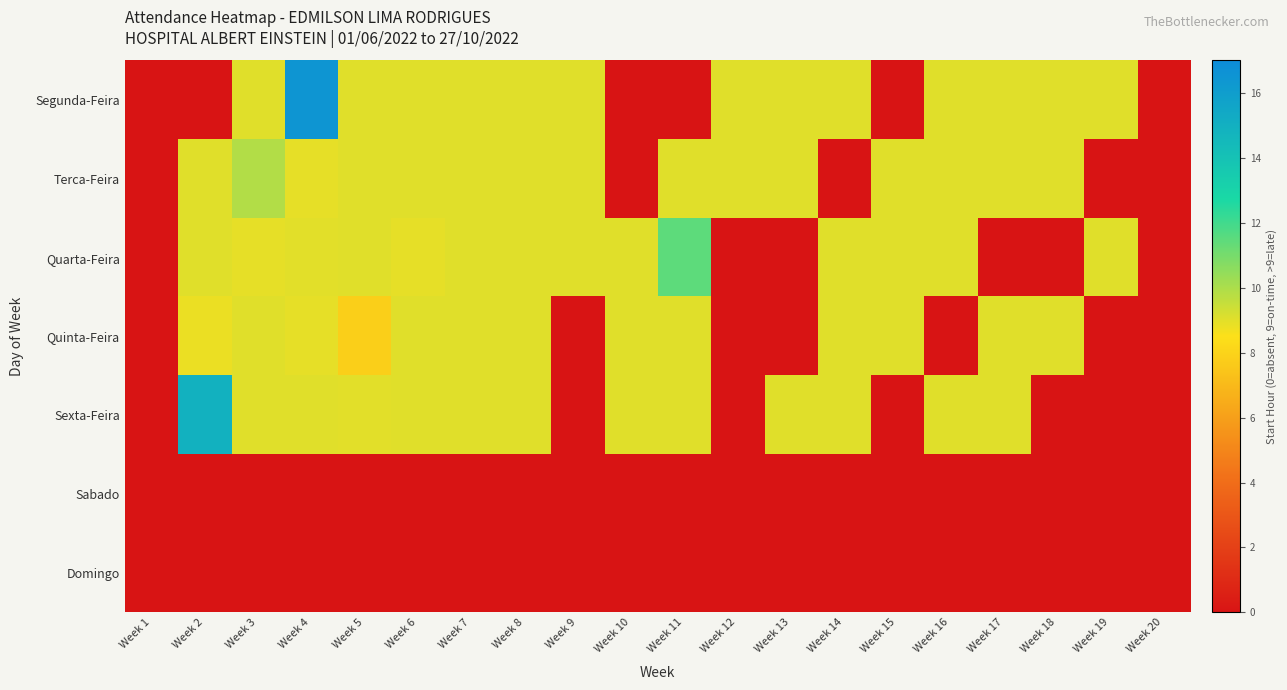

Reading left to right, transcribe all the data shown in this chart.

Segunda-Feira: Week 1=0.0	Week 2=0.0	Week 3=9.0	Week 4=16.5	Week 5=9.0	Week 6=9.0	Week 7=9.0	Week 8=9.0	Week 9=9.0	Week 10=0.0	Week 11=0.0	Week 12=9.0	Week 13=9.0	Week 14=9.0	Week 15=0.0	Week 16=9.0	Week 17=9.0	Week 18=9.0	Week 19=9.0	Week 20=0.0
Terca-Feira: Week 1=0.0	Week 2=9.0	Week 3=9.9	Week 4=8.9	Week 5=9.0	Week 6=9.0	Week 7=9.0	Week 8=9.0	Week 9=9.0	Week 10=0.0	Week 11=9.0	Week 12=9.0	Week 13=9.0	Week 14=0.0	Week 15=9.0	Week 16=9.0	Week 17=9.0	Week 18=9.0	Week 19=0.0	Week 20=0.0
Quarta-Feira: Week 1=0.0	Week 2=9.0	Week 3=8.9	Week 4=9.0	Week 5=9.0	Week 6=8.9	Week 7=9.0	Week 8=9.0	Week 9=9.0	Week 10=9.0	Week 11=11.5	Week 12=0.0	Week 13=0.0	Week 14=9.0	Week 15=9.0	Week 16=9.0	Week 17=0.0	Week 18=0.0	Week 19=9.0	Week 20=0.0
Quinta-Feira: Week 1=0.0	Week 2=8.8	Week 3=9.0	Week 4=8.9	Week 5=7.8	Week 6=9.0	Week 7=9.0	Week 8=9.0	Week 9=0.0	Week 10=9.0	Week 11=9.0	Week 12=0.0	Week 13=0.0	Week 14=9.0	Week 15=9.0	Week 16=0.0	Week 17=9.0	Week 18=9.0	Week 19=0.0	Week 20=0.0
Sexta-Feira: Week 1=0.0	Week 2=14.9	Week 3=9.0	Week 4=9.0	Week 5=9.0	Week 6=9.0	Week 7=9.0	Week 8=9.0	Week 9=0.0	Week 10=9.0	Week 11=9.0	Week 12=0.0	Week 13=9.0	Week 14=9.0	Week 15=0.0	Week 16=9.0	Week 17=9.0	Week 18=0.0	Week 19=0.0	Week 20=0.0
Sabado: Week 1=0.0	Week 2=0.0	Week 3=0.0	Week 4=0.0	Week 5=0.0	Week 6=0.0	Week 7=0.0	Week 8=0.0	Week 9=0.0	Week 10=0.0	Week 11=0.0	Week 12=0.0	Week 13=0.0	Week 14=0.0	Week 15=0.0	Week 16=0.0	Week 17=0.0	Week 18=0.0	Week 19=0.0	Week 20=0.0
Domingo: Week 1=0.0	Week 2=0.0	Week 3=0.0	Week 4=0.0	Week 5=0.0	Week 6=0.0	Week 7=0.0	Week 8=0.0	Week 9=0.0	Week 10=0.0	Week 11=0.0	Week 12=0.0	Week 13=0.0	Week 14=0.0	Week 15=0.0	Week 16=0.0	Week 17=0.0	Week 18=0.0	Week 19=0.0	Week 20=0.0